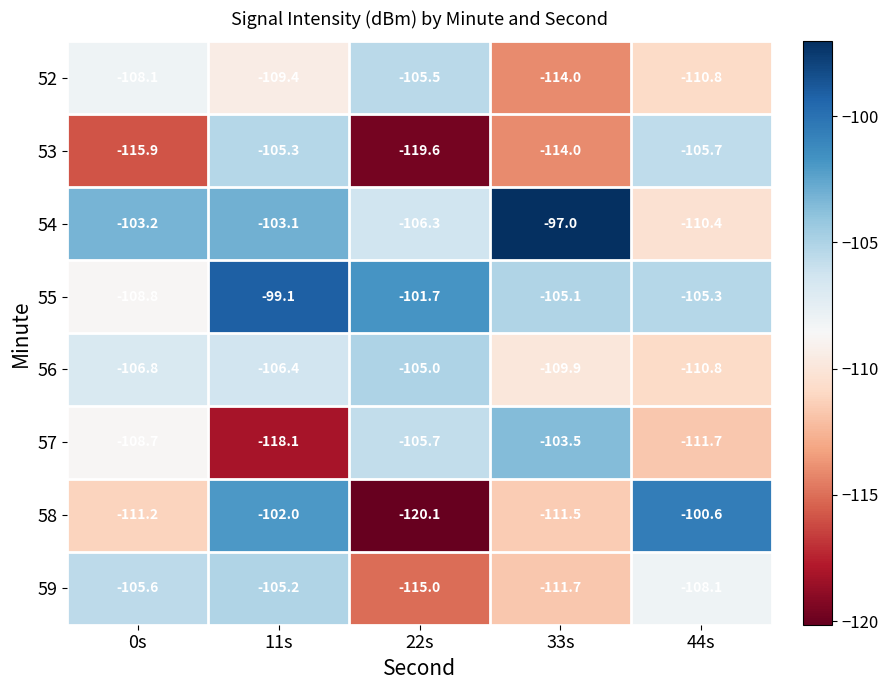

What is the minimum value shown in the chart?

-120.1